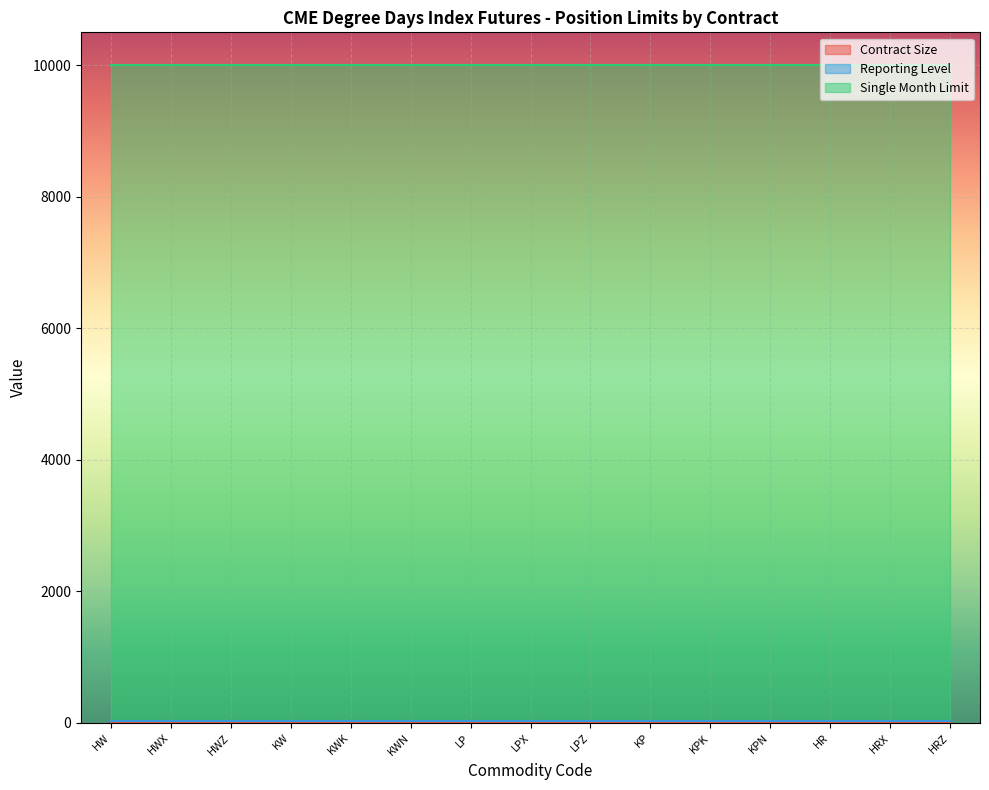

The Contract Size series shows 13 at HW. True or false?

False